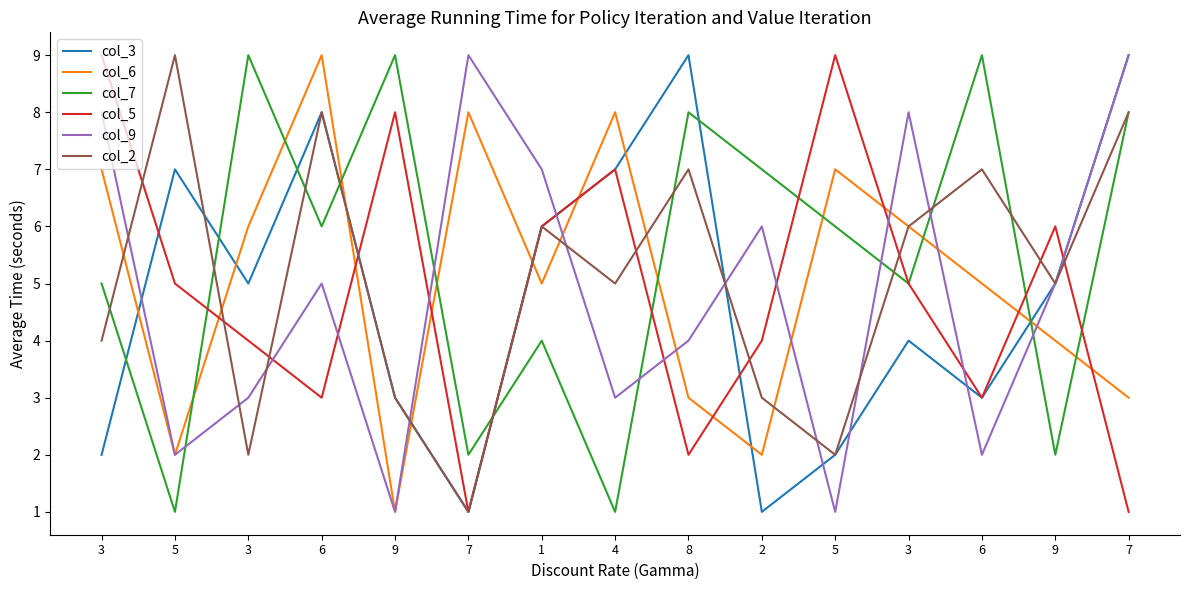

How many col_5 values are between 3 and 7?

9